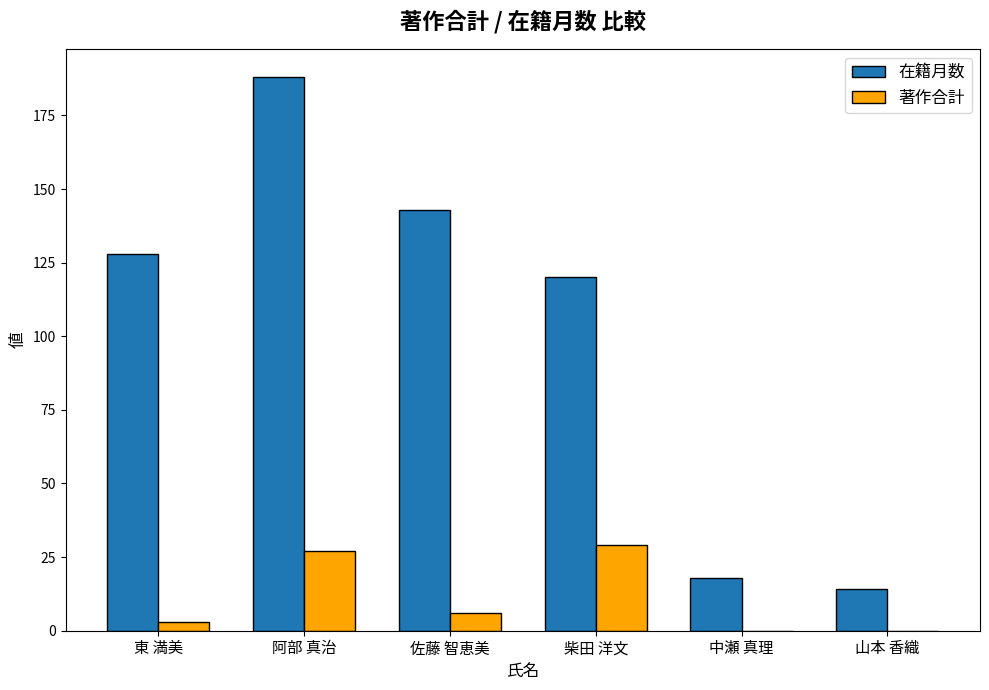

Which series has the largest total across all categories?

在籍月数